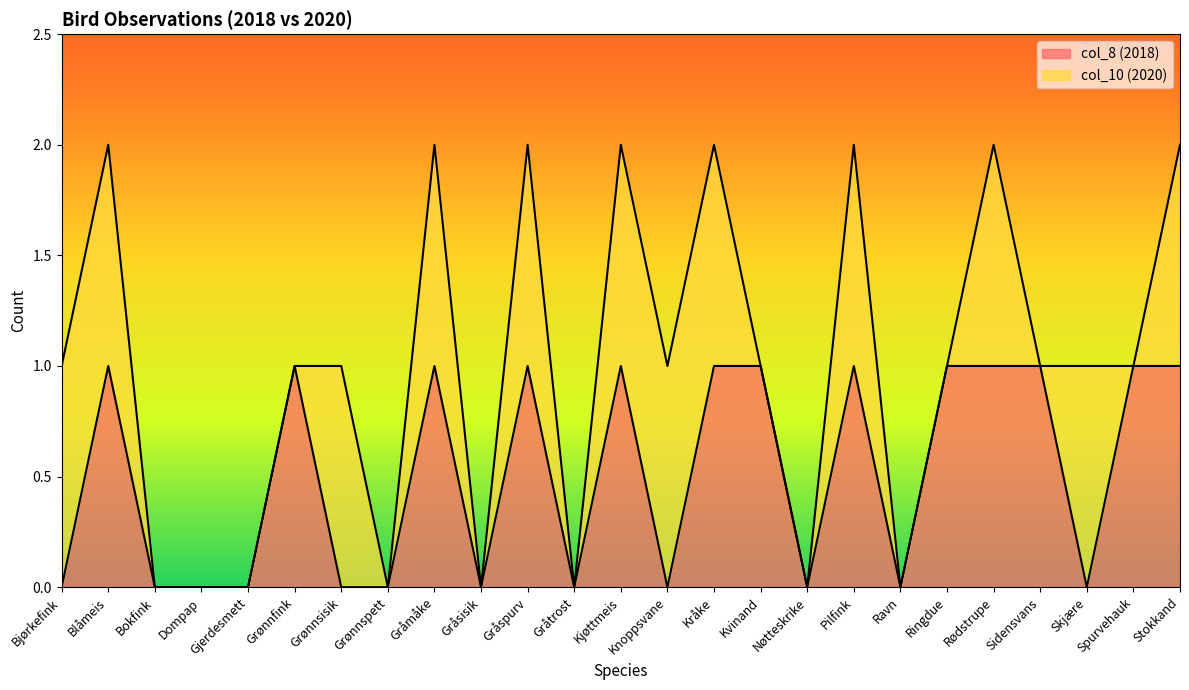

How many values are above zero?

13